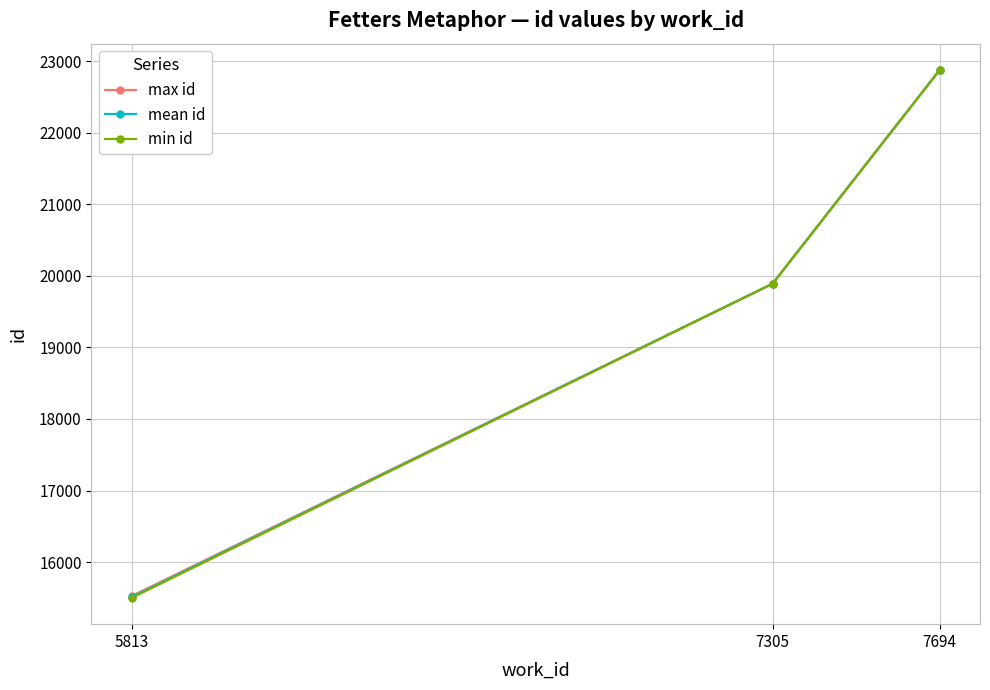

What is the total value across all series at 5813?

46543.7